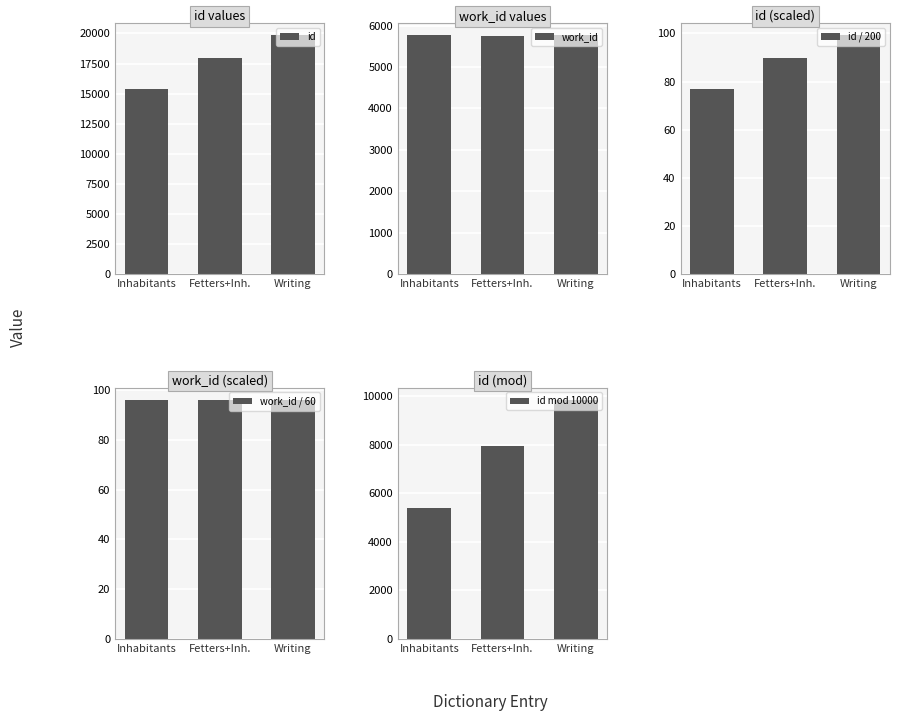

Reading left to right, what are all the values shown in this chart?

id: Inhabitants=15379.0	Fetters+Inh.=17951.0	Writing=19868.0
work_id: Inhabitants=5772.0	Fetters+Inh.=5751.0	Writing=5772.0
id / 200: Inhabitants=76.9	Fetters+Inh.=89.8	Writing=99.3
work_id / 60: Inhabitants=96.2	Fetters+Inh.=95.8	Writing=96.2
id mod 10000: Inhabitants=5379.0	Fetters+Inh.=7951.0	Writing=9868.0